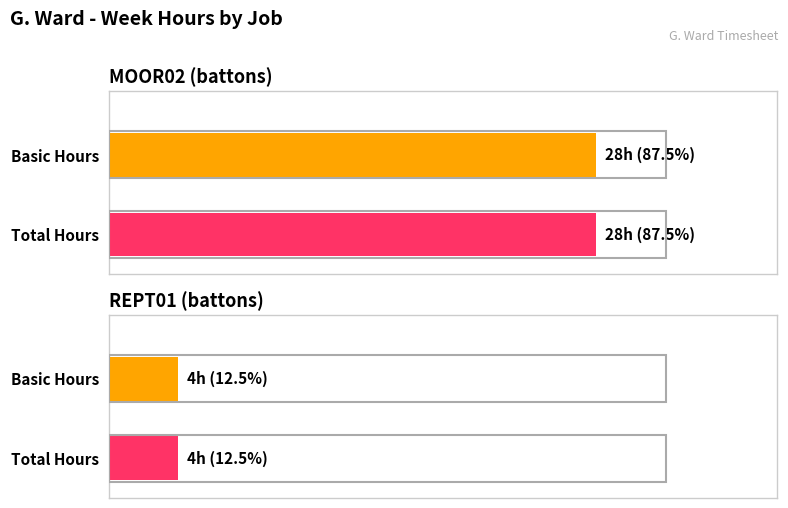

What is the minimum value for Total?

4